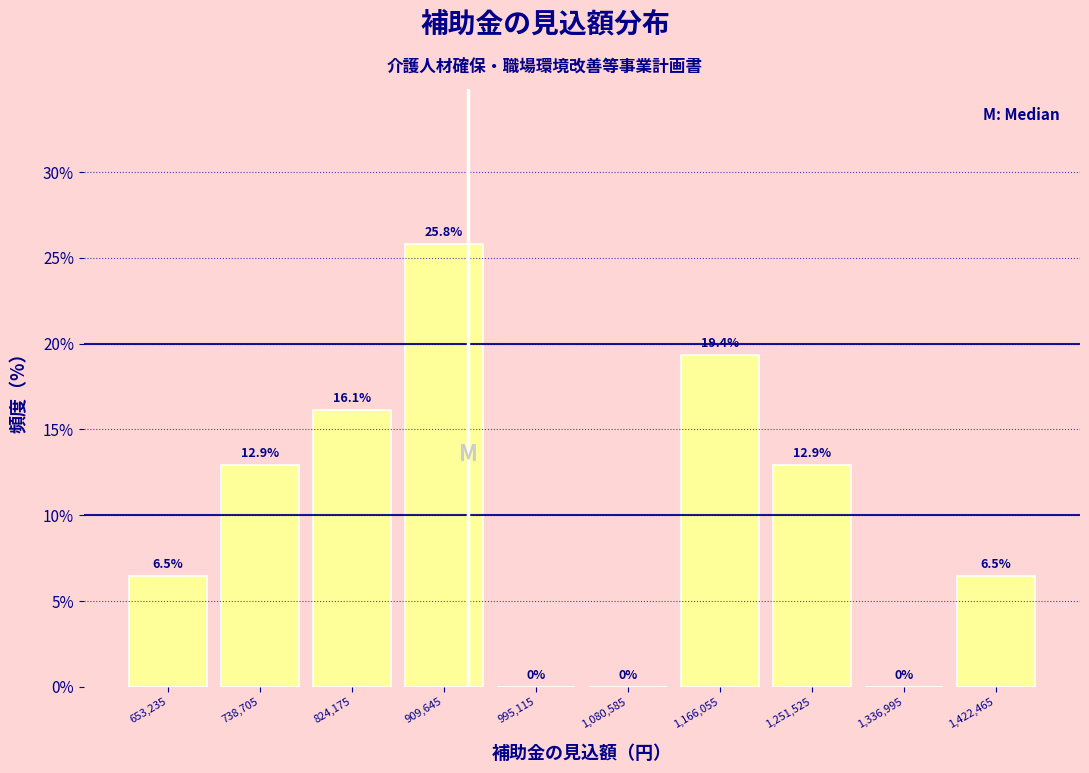

Over which range of the x-axis is the bar tallest?

870000 to 950000